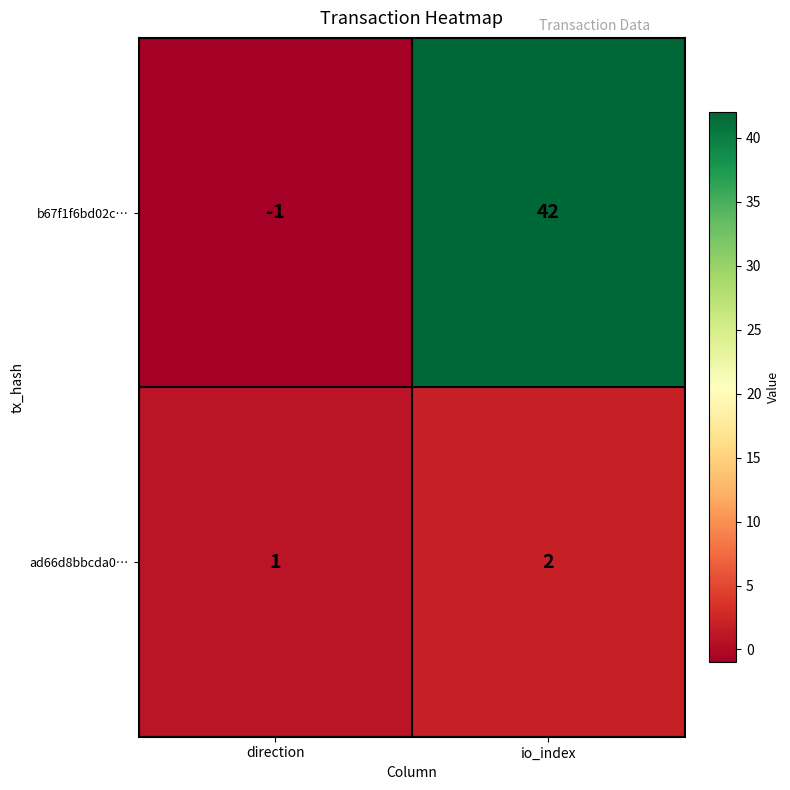

Rank the series at direction from highest to lowest value.

ad66d8bbcda0…, b67f1f6bd02c…